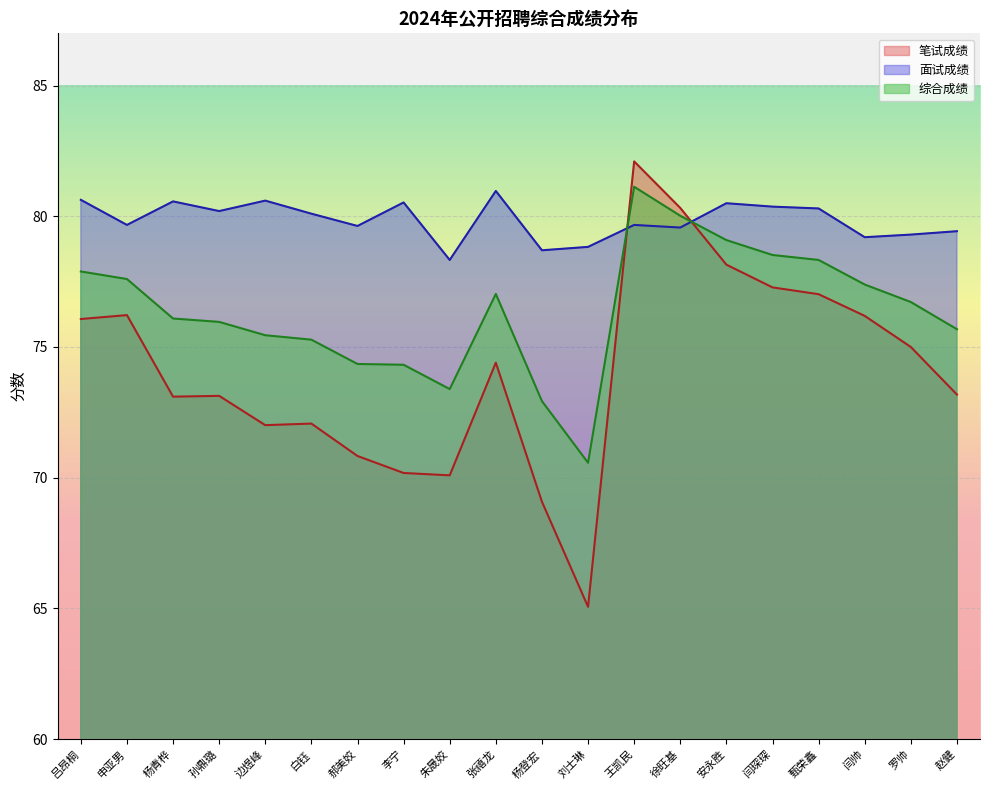

Which series has the widest spread of values?

笔试成绩